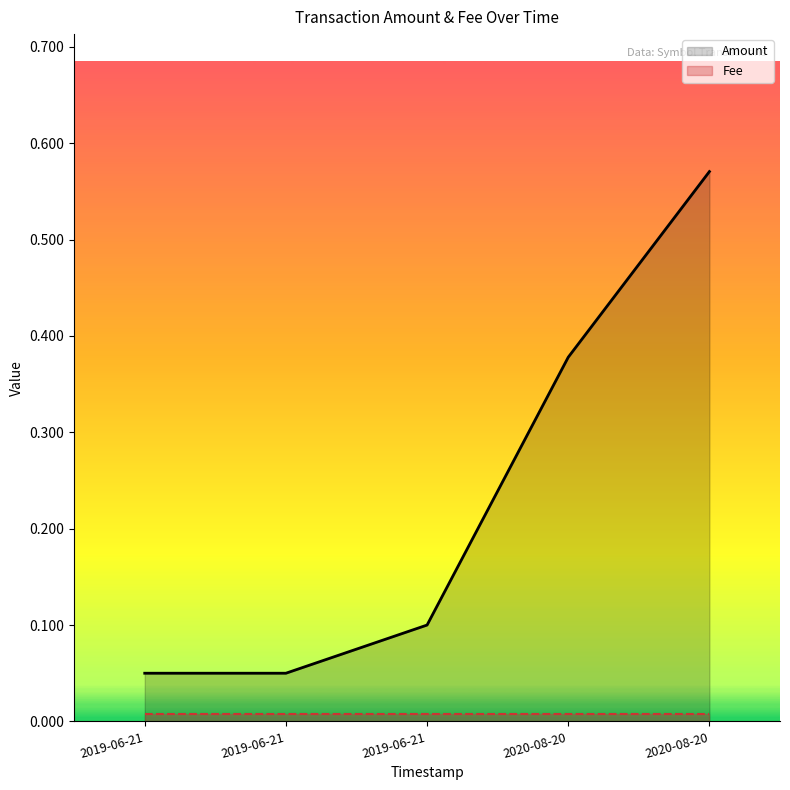

What is the average value of the Amount series?

0.2